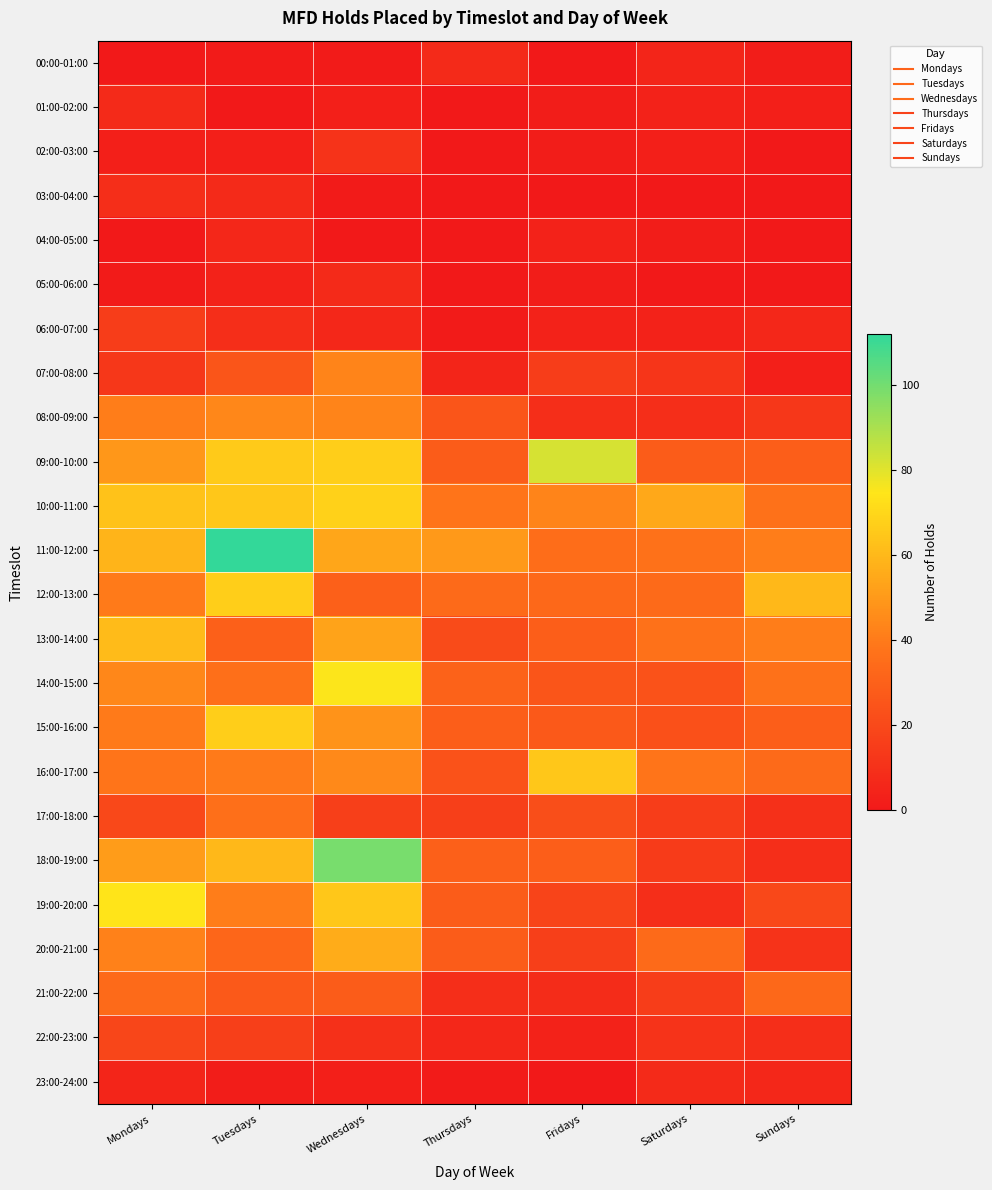

Reading right to left, list all the values displayed in this chart.

00:00-01:00: Sundays=2	Saturdays=5	Fridays=0	Thursdays=7	Wednesdays=1	Tuesdays=1	Mondays=0
01:00-02:00: Sundays=3	Saturdays=4	Fridays=2	Thursdays=0	Wednesdays=3	Tuesdays=0	Mondays=7
02:00-03:00: Sundays=0	Saturdays=3	Fridays=2	Thursdays=0	Wednesdays=11	Tuesdays=3	Mondays=3
03:00-04:00: Sundays=0	Saturdays=0	Fridays=0	Thursdays=0	Wednesdays=1	Tuesdays=7	Mondays=9
04:00-05:00: Sundays=0	Saturdays=2	Fridays=4	Thursdays=0	Wednesdays=0	Tuesdays=6	Mondays=0
05:00-06:00: Sundays=0	Saturdays=0	Fridays=2	Thursdays=0	Wednesdays=7	Tuesdays=4	Mondays=1
06:00-07:00: Sundays=6	Saturdays=4	Fridays=4	Thursdays=1	Wednesdays=6	Tuesdays=9	Mondays=15
07:00-08:00: Sundays=3	Saturdays=12	Fridays=15	Thursdays=5	Wednesdays=43	Tuesdays=25	Mondays=13
08:00-09:00: Sundays=13	Saturdays=9	Fridays=9	Thursdays=25	Wednesdays=43	Tuesdays=44	Mondays=41
09:00-10:00: Sundays=29	Saturdays=28	Fridays=82	Thursdays=28	Wednesdays=67	Tuesdays=66	Mondays=49
10:00-11:00: Sundays=37	Saturdays=55	Fridays=43	Thursdays=38	Wednesdays=68	Tuesdays=65	Mondays=63
11:00-12:00: Sundays=41	Saturdays=37	Fridays=35	Thursdays=50	Wednesdays=54	Tuesdays=112	Mondays=59
12:00-13:00: Sundays=60	Saturdays=34	Fridays=33	Thursdays=34	Wednesdays=30	Tuesdays=67	Mondays=40
13:00-14:00: Sundays=41	Saturdays=37	Fridays=29	Thursdays=21	Wednesdays=53	Tuesdays=30	Mondays=61
14:00-15:00: Sundays=37	Saturdays=24	Fridays=25	Thursdays=31	Wednesdays=75	Tuesdays=36	Mondays=44
15:00-16:00: Sundays=29	Saturdays=23	Fridays=27	Thursdays=29	Wednesdays=48	Tuesdays=67	Mondays=40
16:00-17:00: Sundays=34	Saturdays=38	Fridays=65	Thursdays=24	Wednesdays=45	Tuesdays=40	Mondays=38
17:00-18:00: Sundays=10	Saturdays=15	Fridays=22	Thursdays=16	Wednesdays=16	Tuesdays=36	Mondays=20
18:00-19:00: Sundays=9	Saturdays=14	Fridays=29	Thursdays=30	Wednesdays=99	Tuesdays=60	Mondays=51
19:00-20:00: Sundays=20	Saturdays=9	Fridays=18	Thursdays=28	Wednesdays=65	Tuesdays=41	Mondays=74
20:00-21:00: Sundays=11	Saturdays=34	Fridays=16	Thursdays=28	Wednesdays=56	Tuesdays=32	Mondays=42
21:00-22:00: Sundays=33	Saturdays=15	Fridays=8	Thursdays=9	Wednesdays=28	Tuesdays=27	Mondays=34
22:00-23:00: Sundays=9	Saturdays=11	Fridays=4	Thursdays=6	Wednesdays=10	Tuesdays=16	Mondays=19
23:00-24:00: Sundays=6	Saturdays=7	Fridays=0	Thursdays=1	Wednesdays=3	Tuesdays=2	Mondays=5